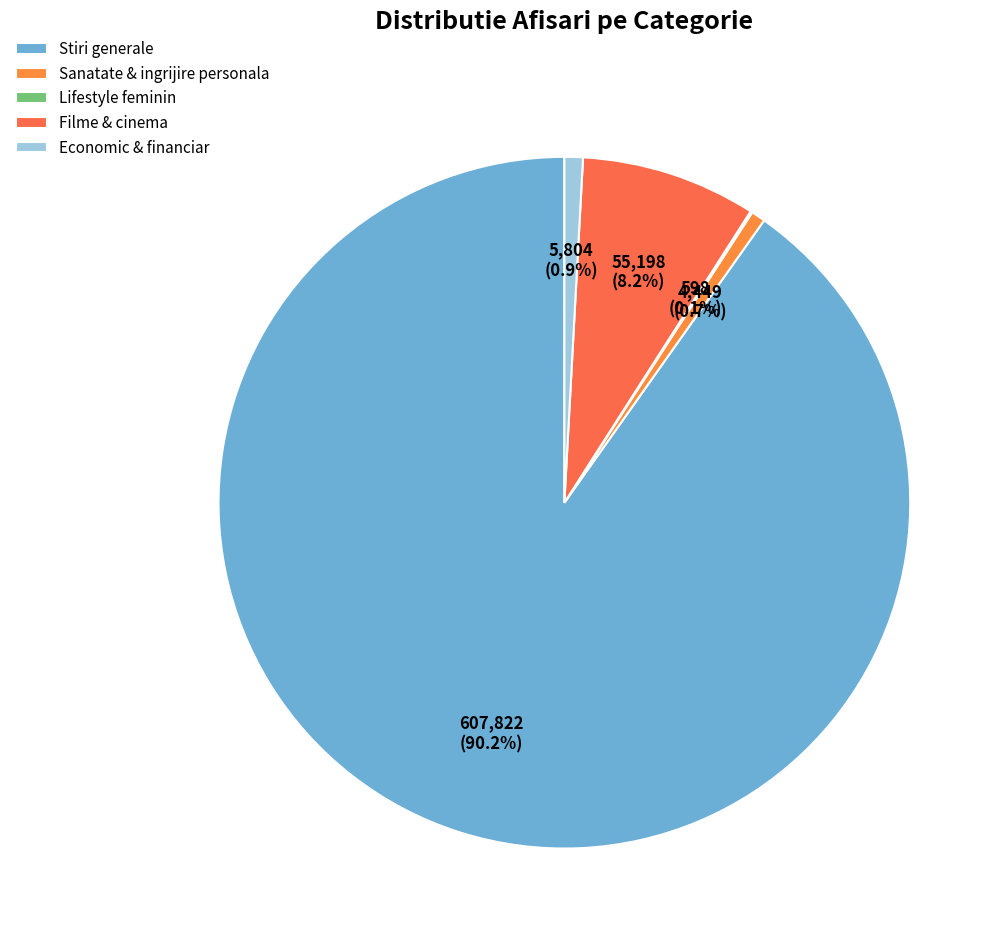

To the nearest percent, what portion does Sanatate & ingrijire personala represent?

1%